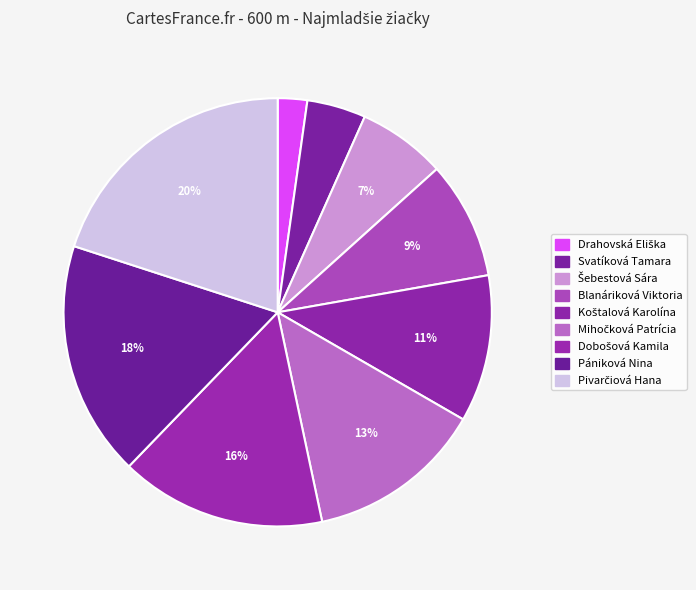

What is the ratio of the value at Drahovská Eliška to the value at Pivarčiová Hana?

0.1